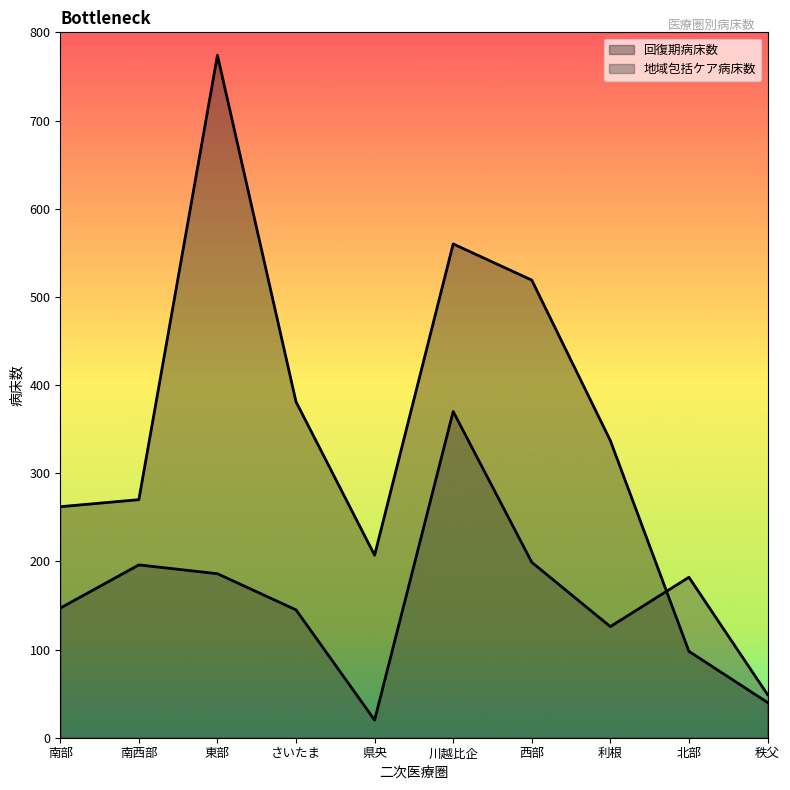

Rank the series by their average value, from highest to lowest.

回復期病床数, 地域包括ケア病床数